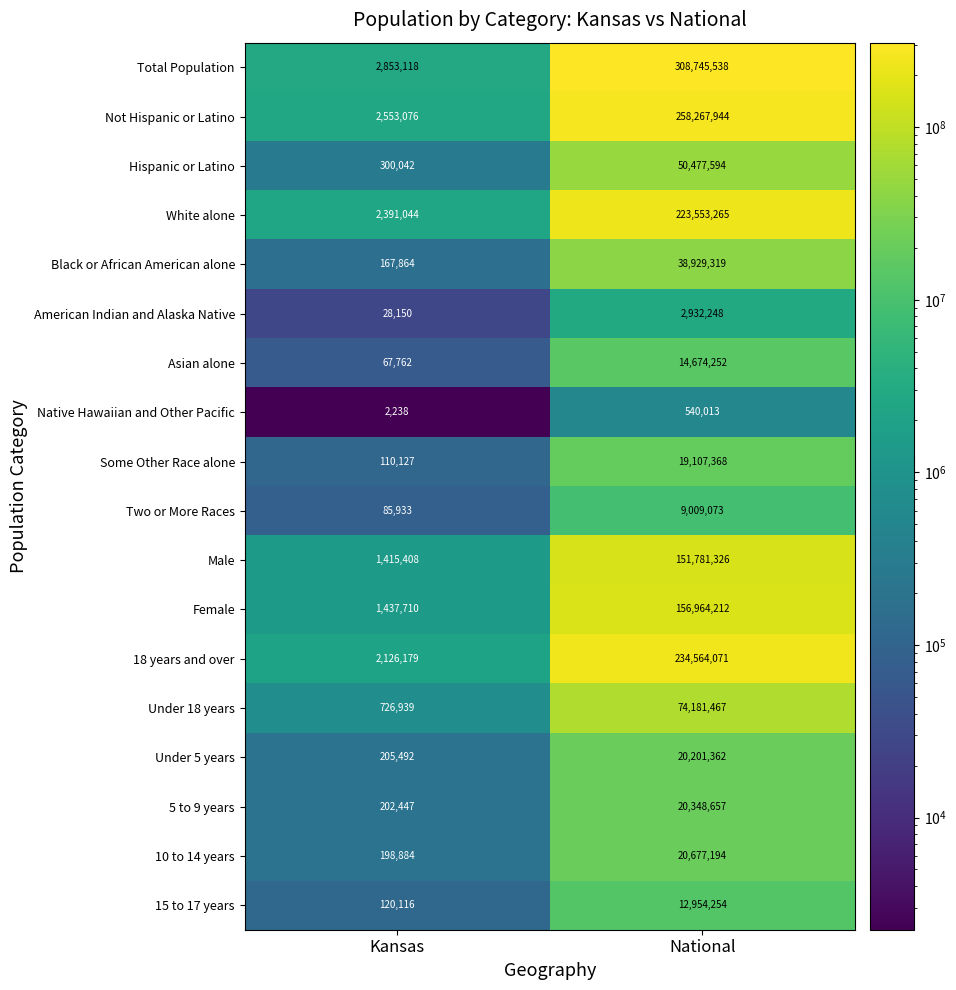

What is the approximate value of Asian alone at Kansas, to the nearest 100?

67800